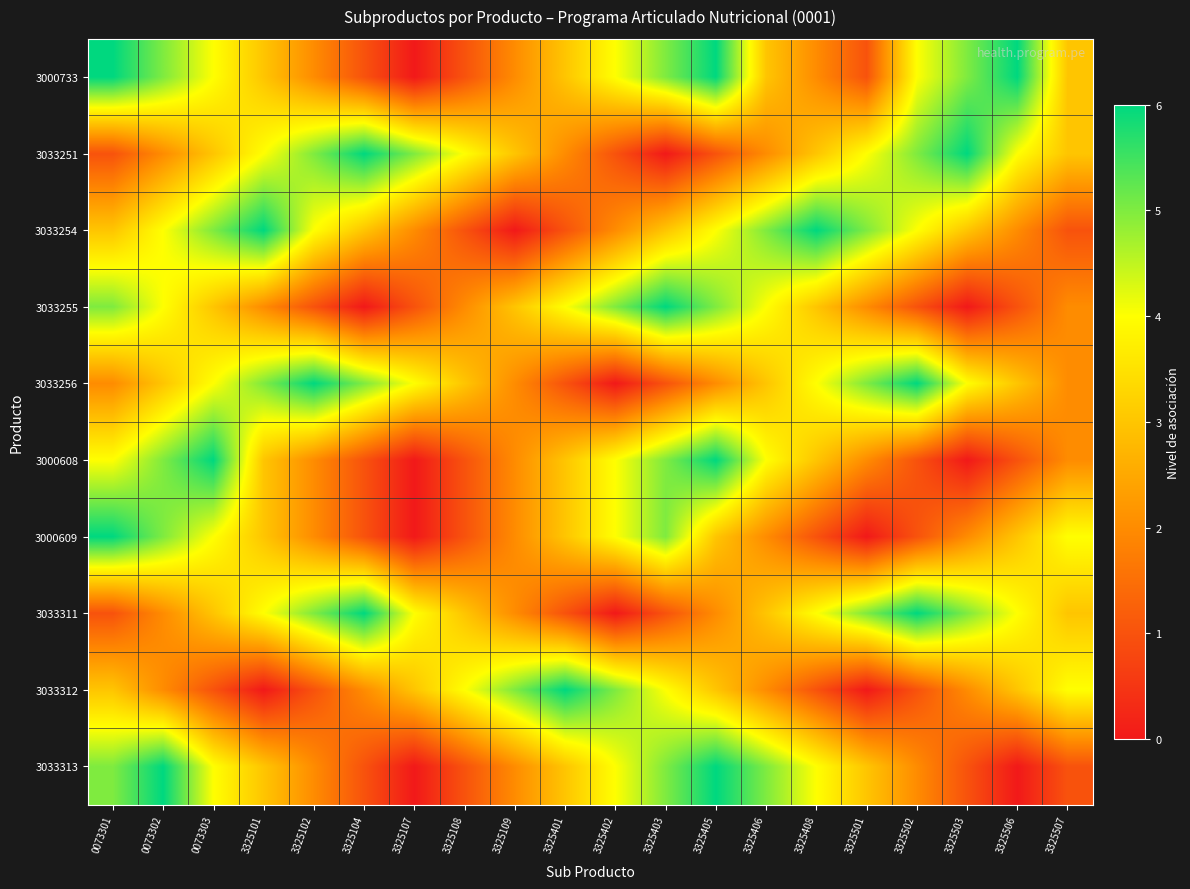

Reading left to right, what are all the values shown in this chart?

3000733: 0073301=6	0073302=5	0073303=4	3325101=3	3325102=2	3325104=1	3325107=0	3325108=1	3325109=2	3325401=3	3325402=4	3325403=5	3325405=6	3325406=3	3325408=2	3325501=1	3325502=4	3325503=5	3325506=6	3325507=3
3033251: 0073301=1	0073302=2	0073303=3	3325101=4	3325102=5	3325104=6	3325107=5	3325108=4	3325109=3	3325401=2	3325402=1	3325403=0	3325405=1	3325406=2	3325408=3	3325501=4	3325502=5	3325503=6	3325506=4	3325507=3
3033254: 0073301=3	0073302=4	0073303=5	3325101=6	3325102=4	3325104=3	3325107=2	3325108=1	3325109=0	3325401=1	3325402=2	3325403=3	3325405=4	3325406=5	3325408=6	3325501=5	3325502=4	3325503=3	3325506=2	3325507=1
3033255: 0073301=5	0073302=4	0073303=3	3325101=2	3325102=1	3325104=0	3325107=1	3325108=2	3325109=3	3325401=4	3325402=5	3325403=6	3325405=5	3325406=4	3325408=3	3325501=2	3325502=1	3325503=0	3325506=1	3325507=2
3033256: 0073301=2	0073302=3	0073303=4	3325101=5	3325102=6	3325104=5	3325107=4	3325108=3	3325109=2	3325401=1	3325402=0	3325403=1	3325405=2	3325406=3	3325408=4	3325501=5	3325502=6	3325503=4	3325506=3	3325507=2
3000608: 0073301=4	0073302=5	0073303=6	3325101=3	3325102=2	3325104=1	3325107=0	3325108=1	3325109=2	3325401=3	3325402=4	3325403=5	3325405=6	3325406=4	3325408=3	3325501=2	3325502=1	3325503=0	3325506=1	3325507=2
3000609: 0073301=6	0073302=5	0073303=4	3325101=3	3325102=2	3325104=1	3325107=0	3325108=1	3325109=2	3325401=3	3325402=4	3325403=5	3325405=3	3325406=2	3325408=1	3325501=0	3325502=1	3325503=2	3325506=3	3325507=4
3033311: 0073301=1	0073302=2	0073303=3	3325101=4	3325102=5	3325104=6	3325107=4	3325108=3	3325109=2	3325401=1	3325402=0	3325403=1	3325405=2	3325406=3	3325408=4	3325501=5	3325502=6	3325503=5	3325506=4	3325507=3
3033312: 0073301=3	0073302=2	0073303=1	3325101=0	3325102=1	3325104=2	3325107=3	3325108=4	3325109=5	3325401=6	3325402=5	3325403=4	3325405=3	3325406=2	3325408=1	3325501=0	3325502=1	3325503=2	3325506=3	3325507=4
3033313: 0073301=5	0073302=6	0073303=4	3325101=3	3325102=2	3325104=1	3325107=0	3325108=1	3325109=2	3325401=3	3325402=4	3325403=5	3325405=6	3325406=5	3325408=4	3325501=3	3325502=2	3325503=1	3325506=0	3325507=1